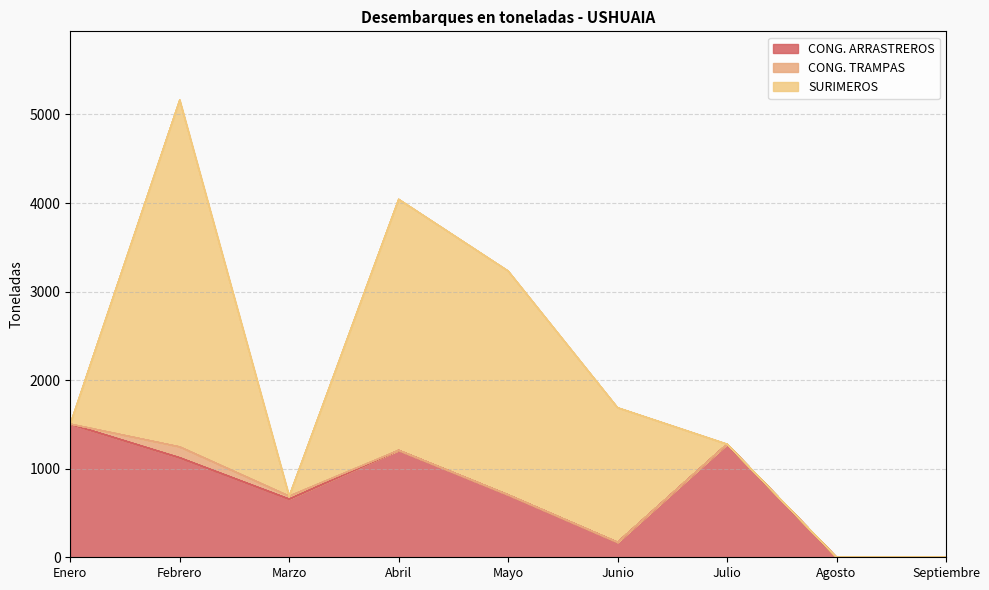

At which category is the sum across all series the highest?

Febrero